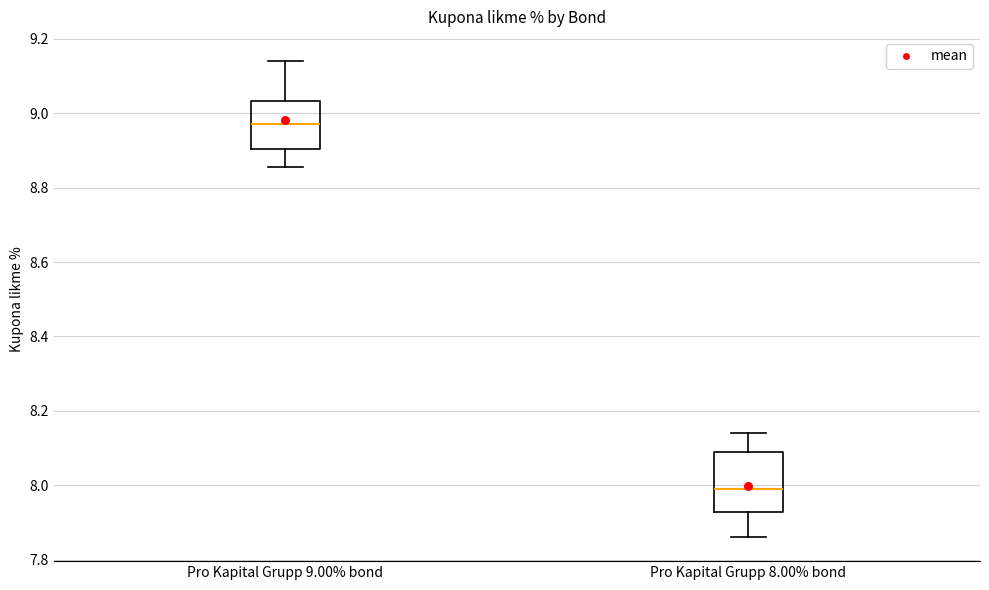

Reading left to right, read every box against the y-axis: the position of its median line, the range the box covers, and the ends of its whiskers. The values are not printed on the chart, so give them approximately, as read against the axis.

Pro Kapital Grupp 9.00% bond: median 8.98, box 8.90 to 9.04, whiskers 8.86 to 9.14
Pro Kapital Grupp 8.00% bond: median 8.00, box 7.92 to 8.08, whiskers 7.86 to 8.14